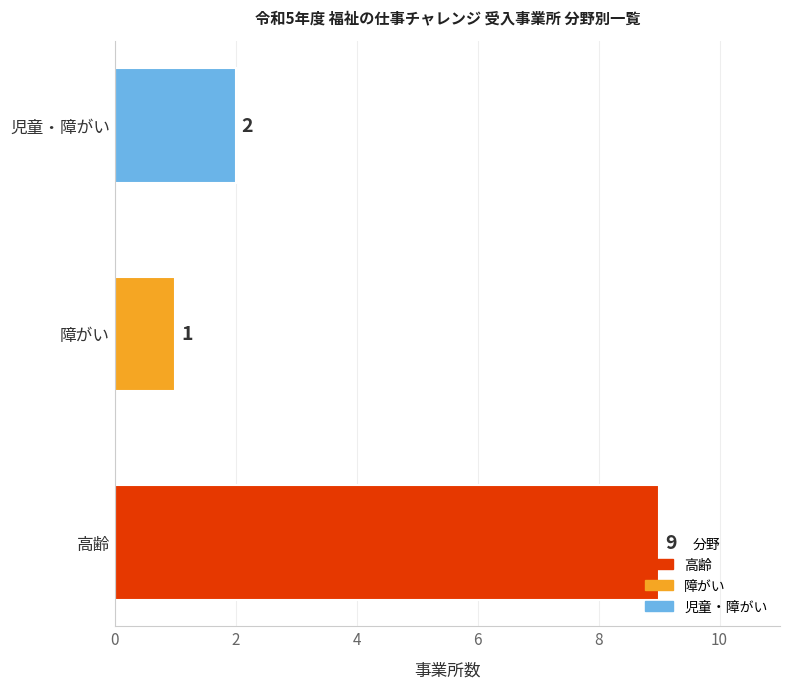

Rank the categories by value from highest to lowest.

高齢, 児童・障がい, 障がい